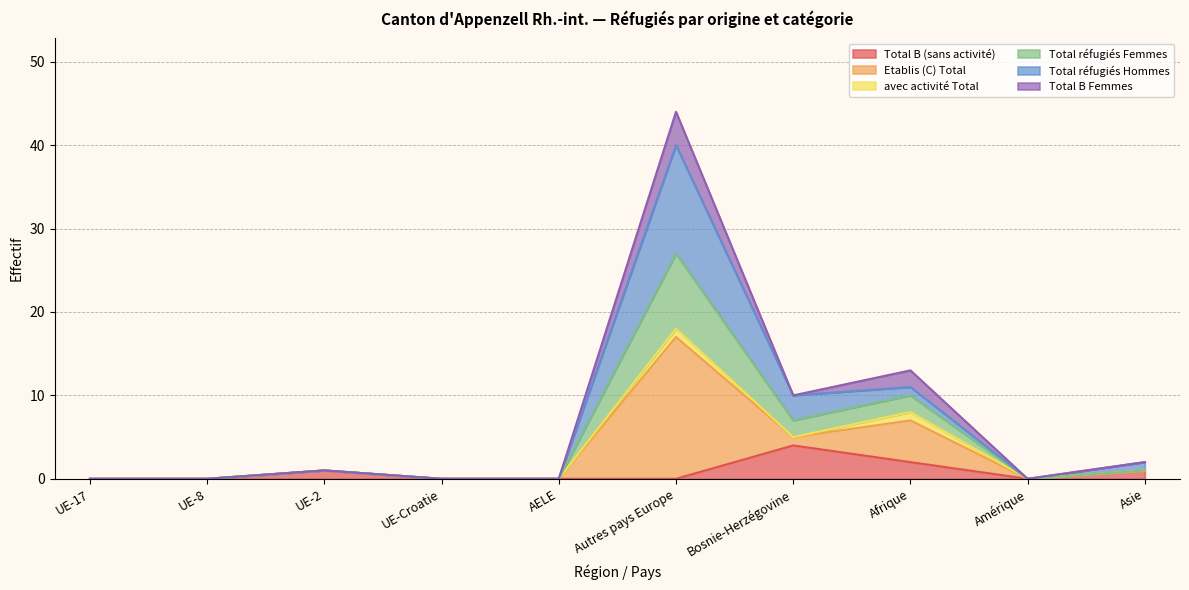

Which series changed the most between Autres pays Europe and Amérique?

Etablis (C) Total